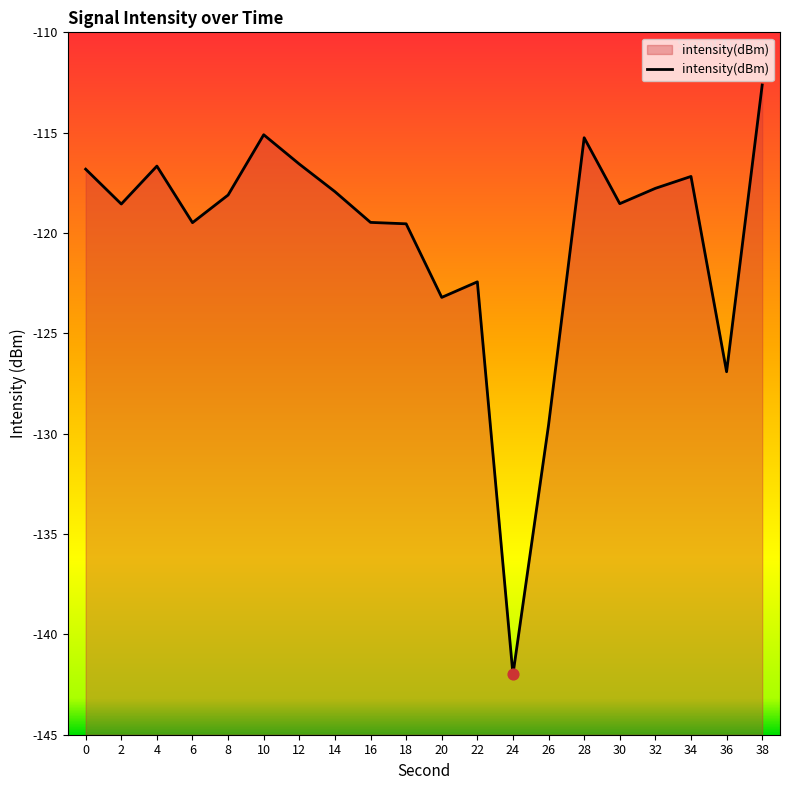

Between 28 and 36, which is larger?

28